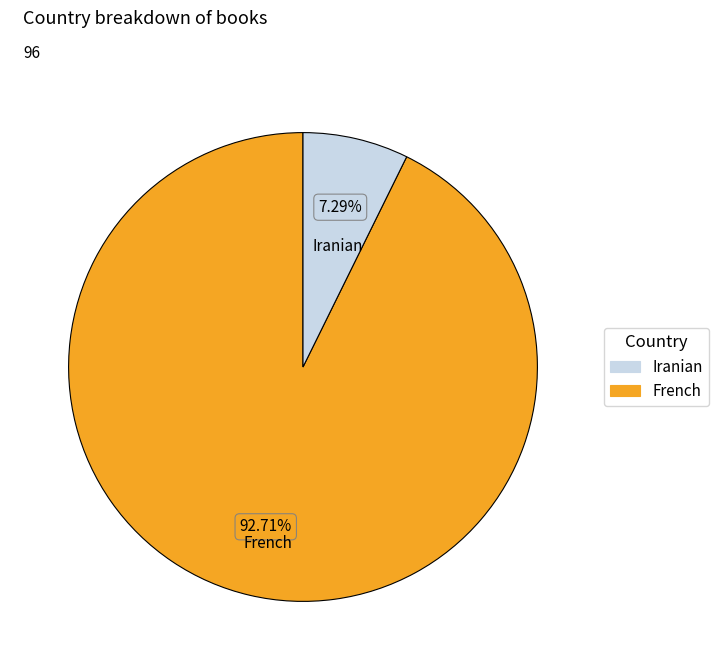

How many segments does this pie chart have?

2